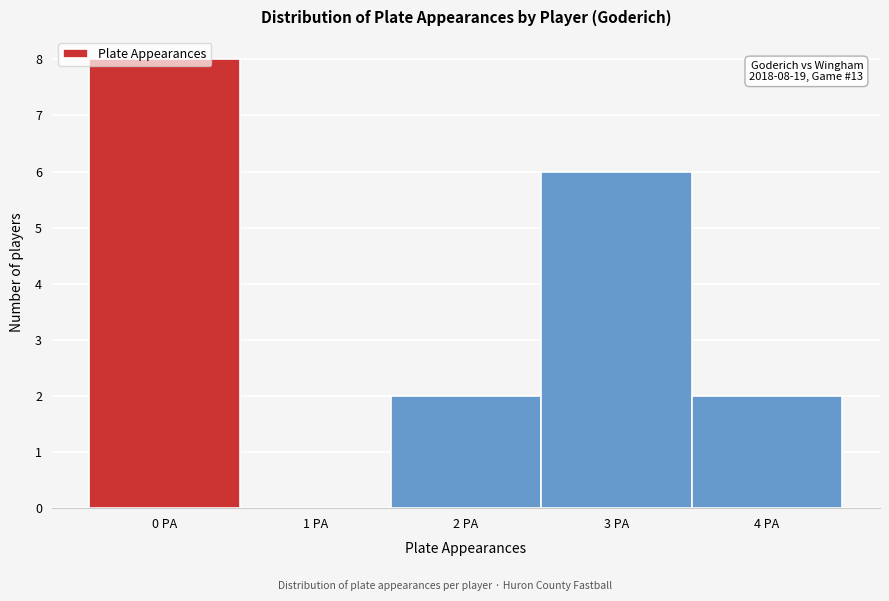

At which category does the chart reach its peak across all series?

0 PA